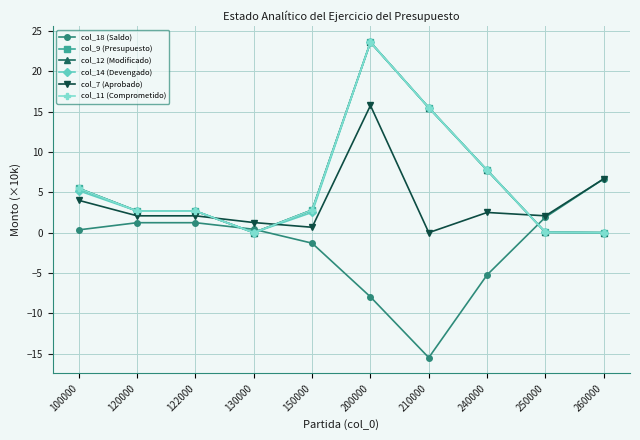

Is this an area chart (filled region under the line)?

No